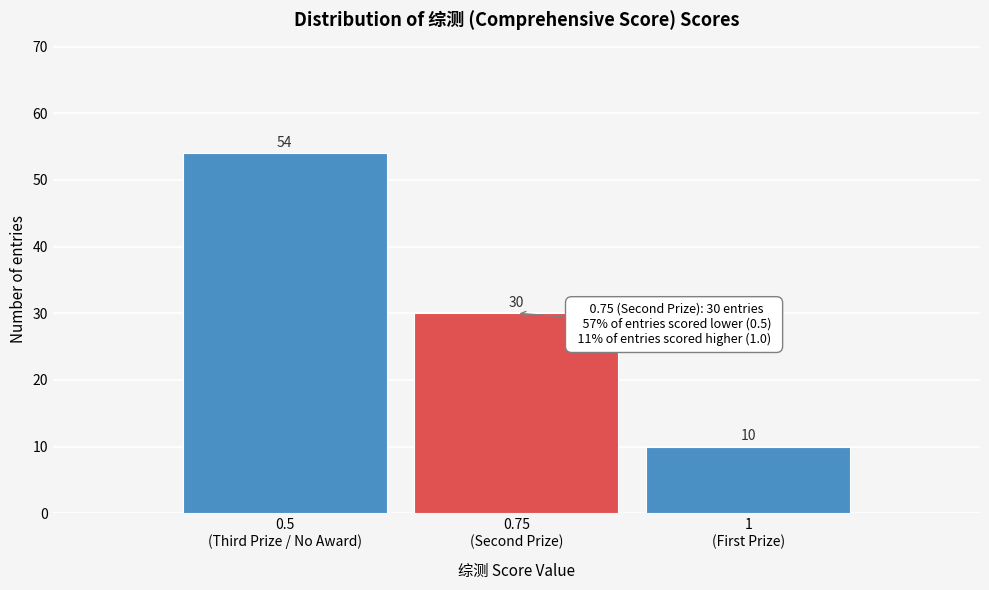

Reading right to left, extract all data points from this chart.

10	30	54